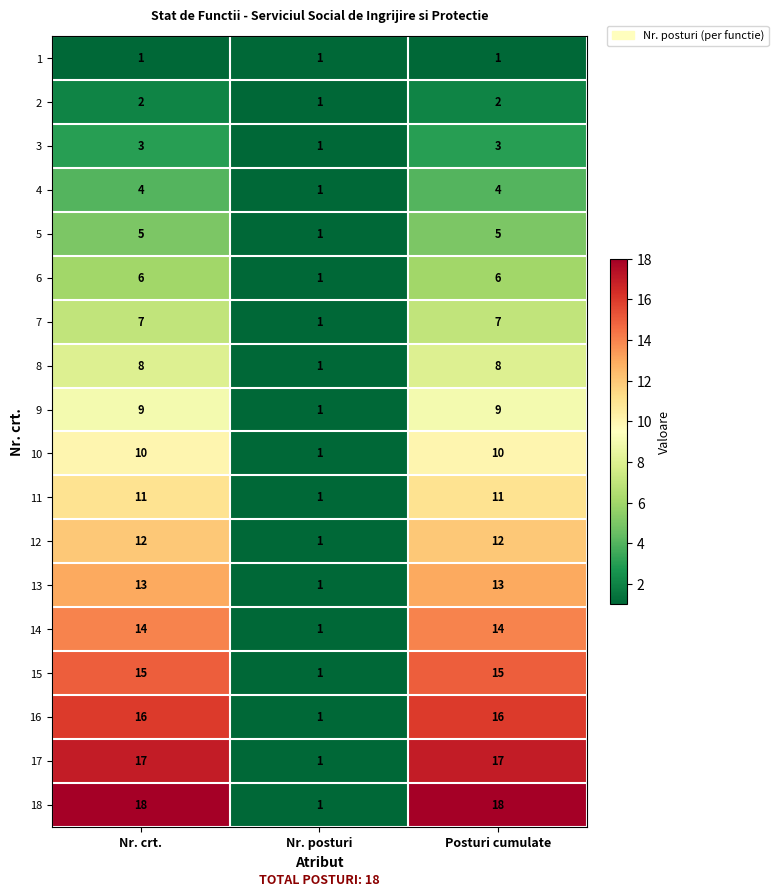

What is the difference between the second highest and minimum values in the 11 series?

10